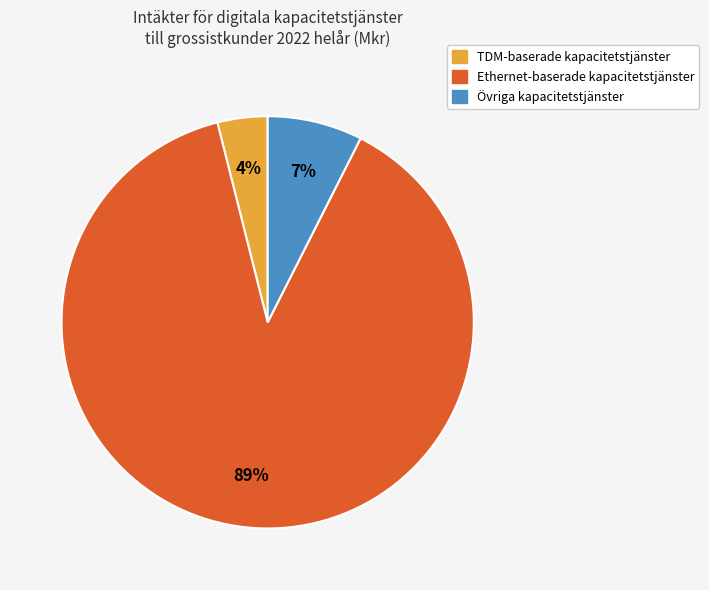

To the nearest percent, what is the average slice percentage?

33%